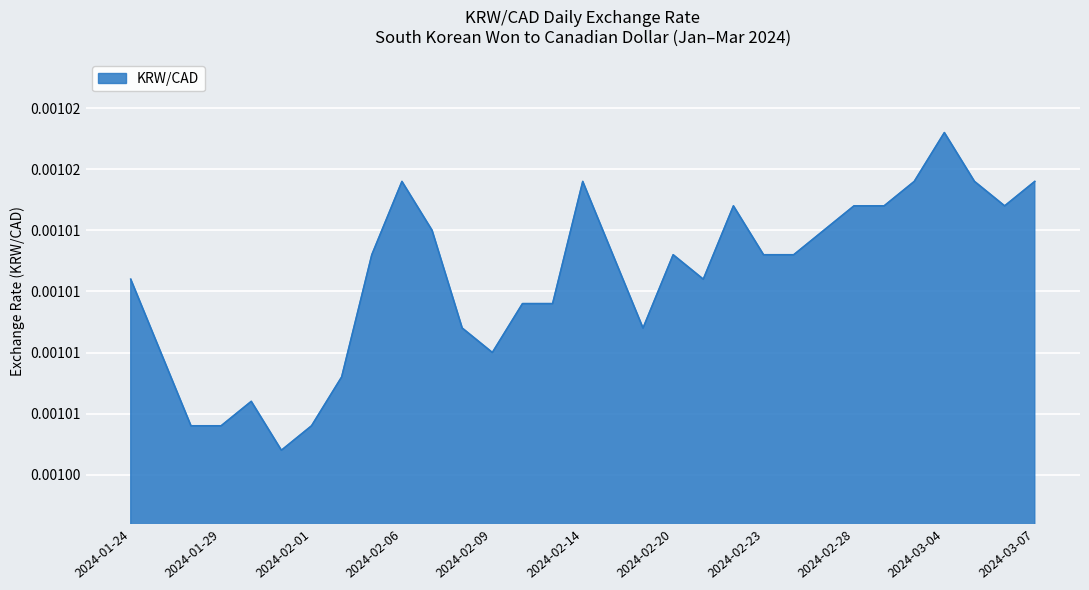

Rank the categories by value from lowest to highest.

2024-01-31, 2024-01-26, 2024-01-29, 2024-02-01, 2024-01-30, 2024-02-02, 2024-01-25, 2024-02-09, 2024-02-08, 2024-02-16, 2024-02-12, 2024-02-13, 2024-01-24, 2024-02-21, 2024-02-05, 2024-02-15, 2024-02-20, 2024-02-23, 2024-02-26, 2024-02-07, 2024-02-27, 2024-02-22, 2024-02-28, 2024-02-29, 2024-03-06, 2024-02-06, 2024-02-14, 2024-03-01, 2024-03-05, 2024-03-07, 2024-03-04